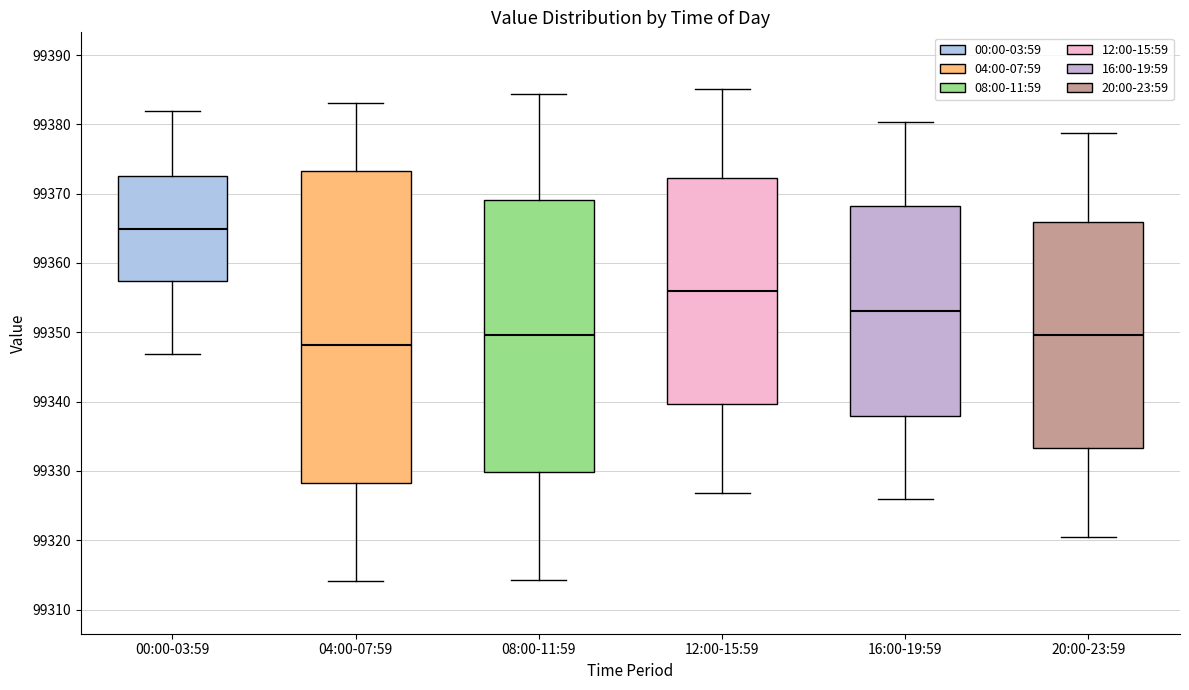

Which box has the highest median line?

00:00-03:59